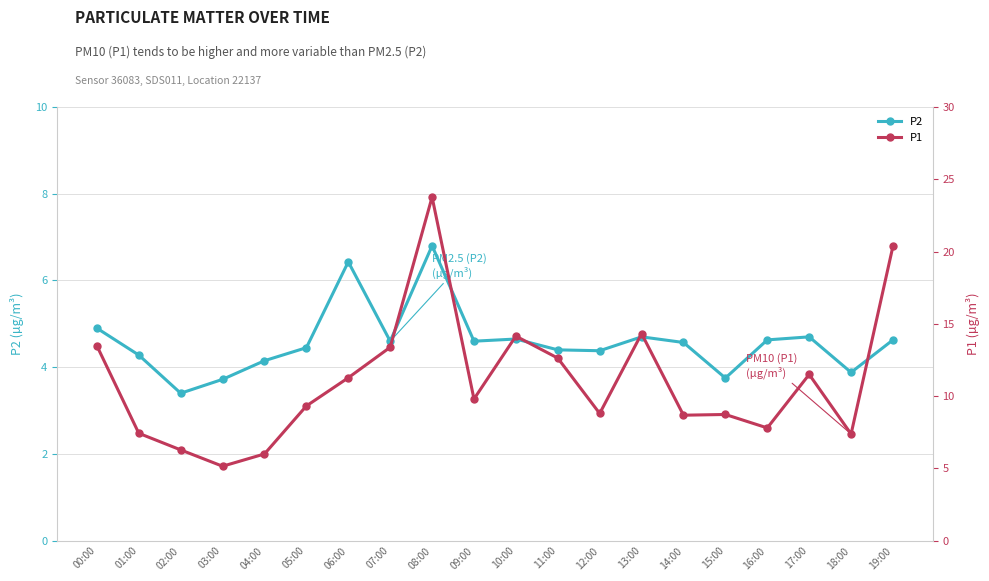

What is the highest value of the P2 series?

6.8